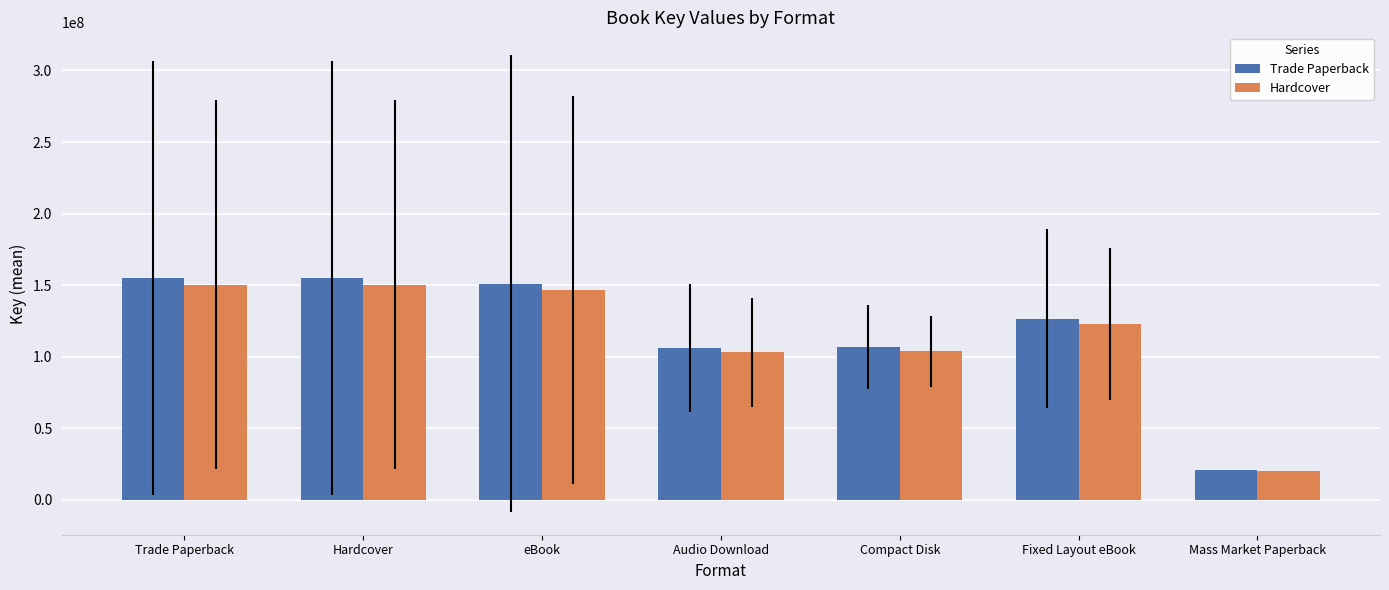

Which category has the lowest value in the Trade Paperback series?

Mass Market Paperback